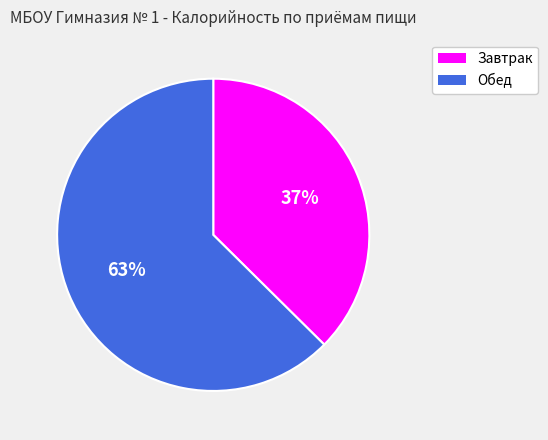

Does Завтрак account for over 50% of the chart?

No